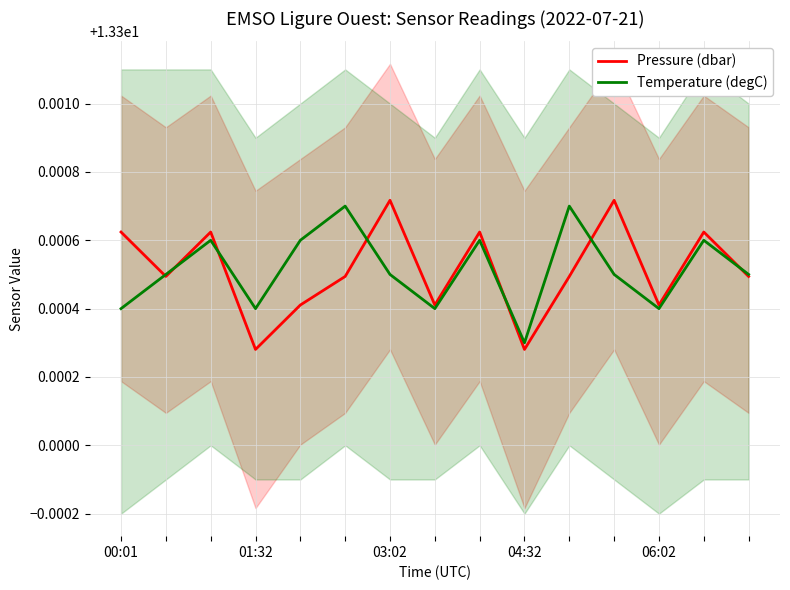

What is the highest value of the Temperature (degC) series?

13.3